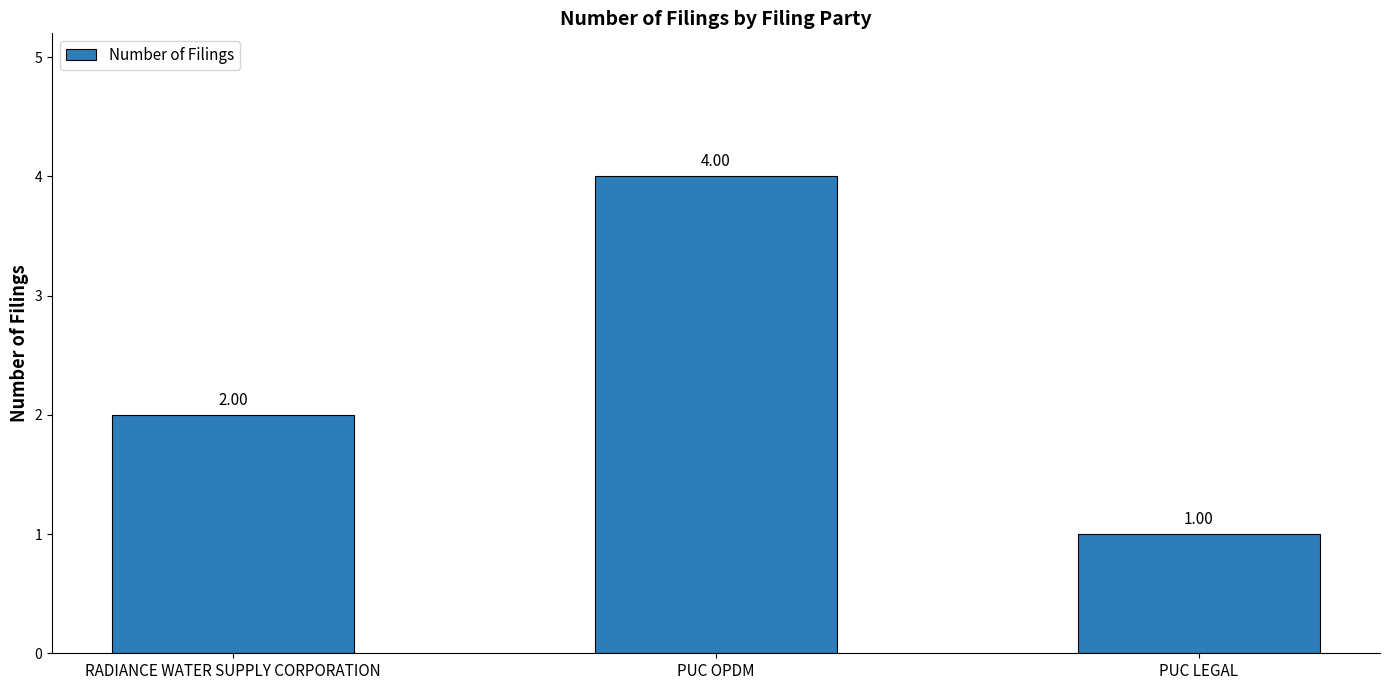

Reading left to right, what are all the values shown in this chart?

2	4	1